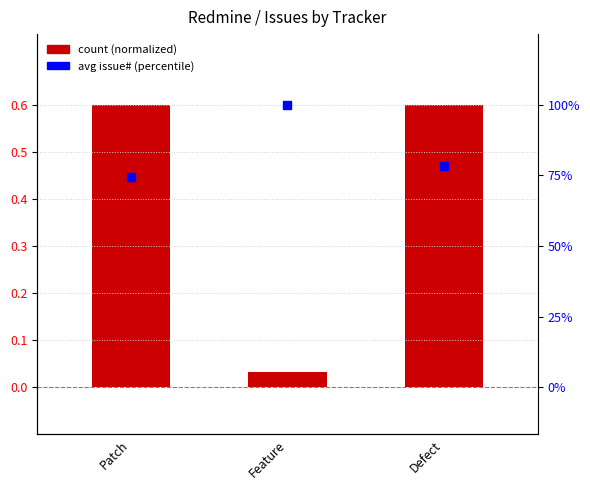

Which series reaches the minimum Y coordinate?

count (normalized)